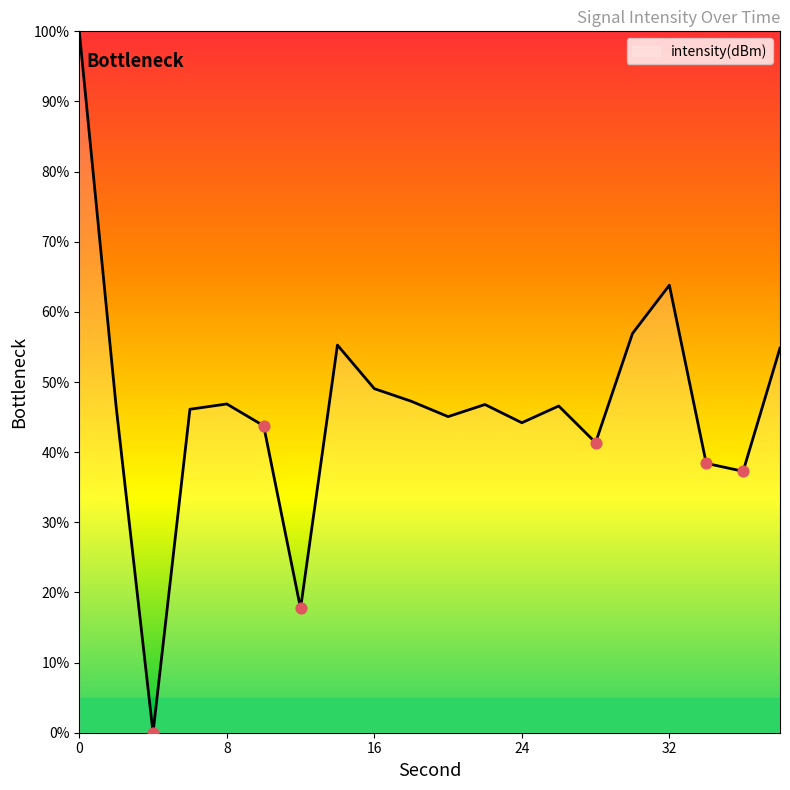

What is the greatest value displayed?

100.0